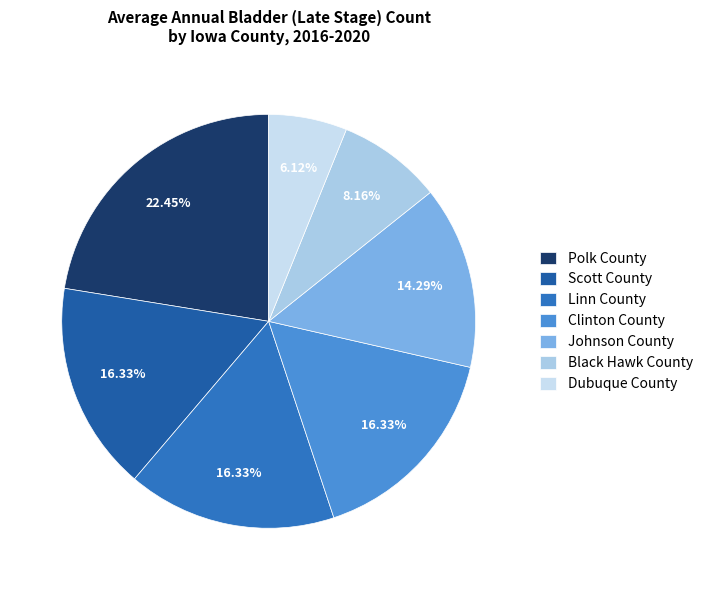

How many slices are in this pie chart?

7